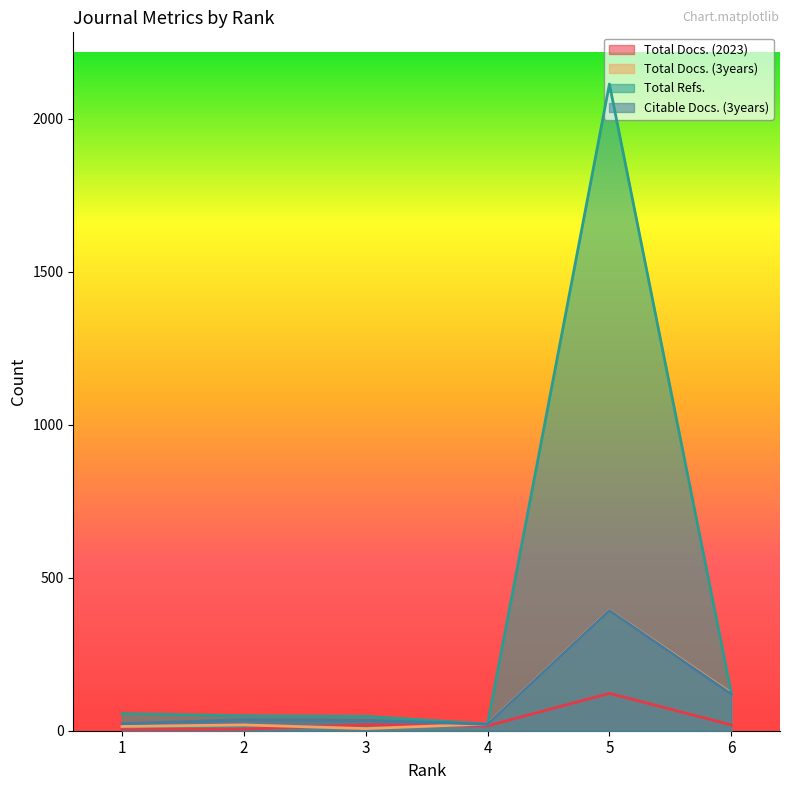

Is it true that Total Refs. equals 548 at 5?

False